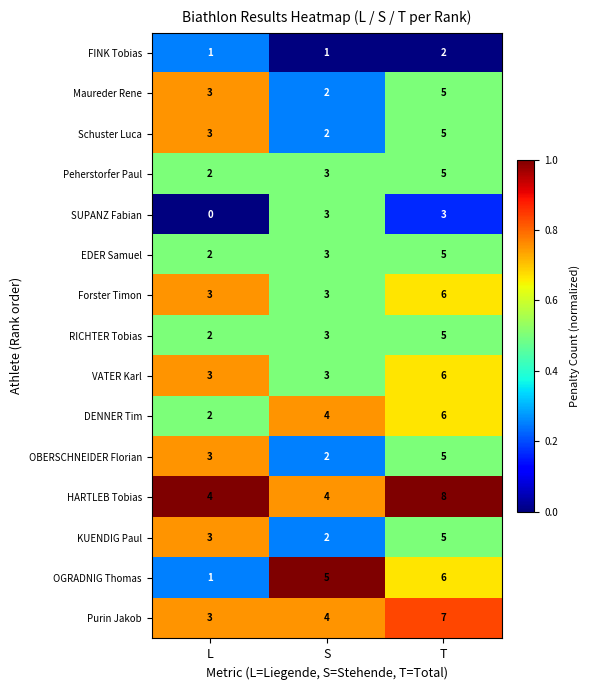

At which category is the sum across all series the highest?

T